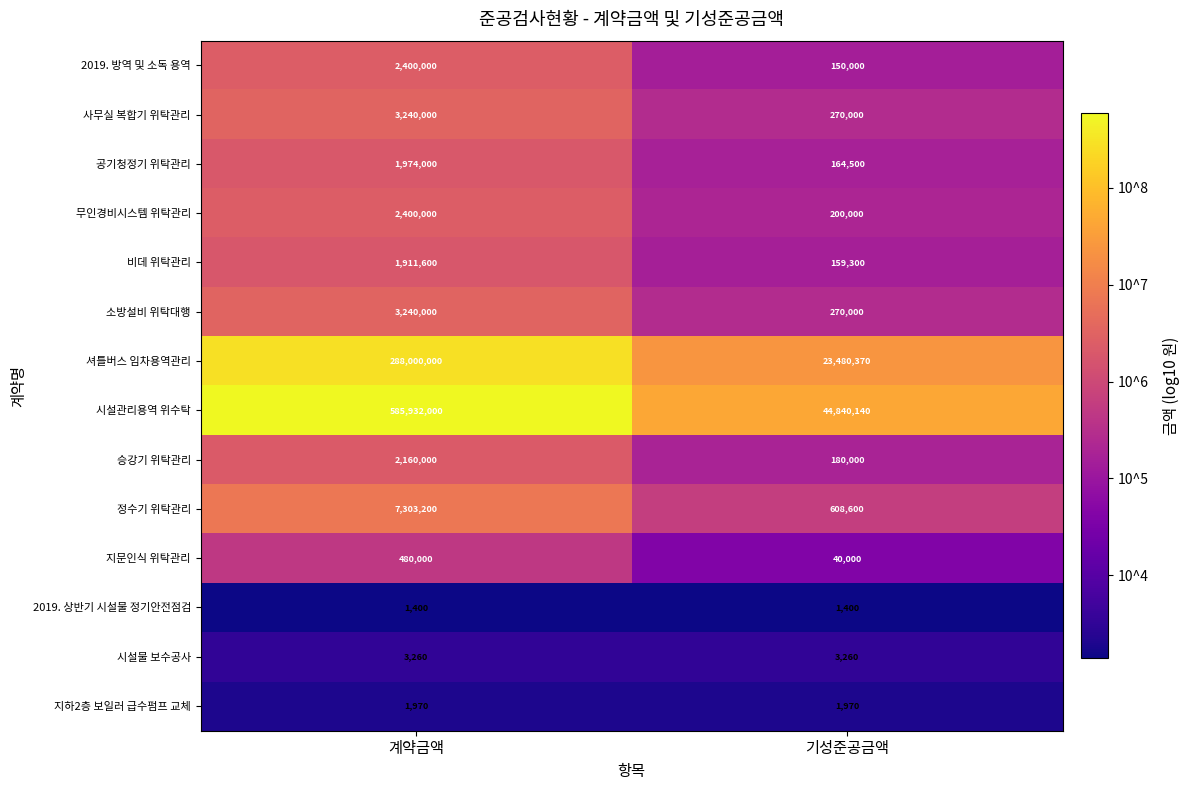

What is the spread (max minus min) of values at 계약금액?

585930600